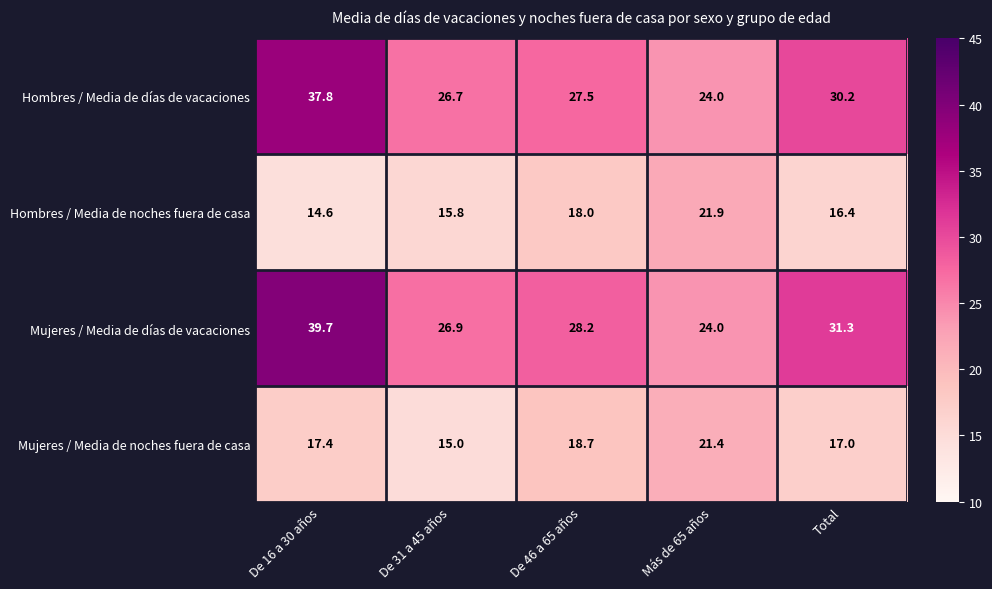

What is the difference between the Hombres / Media de noches fuera de casa values at De 31 a 45 años and De 16 a 30 años?

1.2